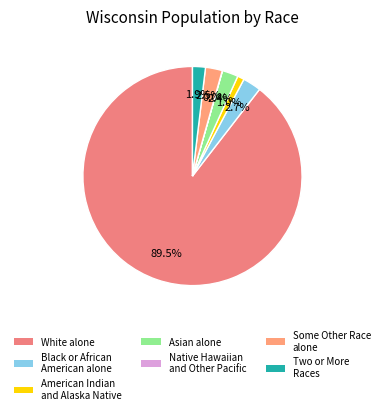

To the nearest percent, what percentage of the pie is Some Other Race alone?

2%